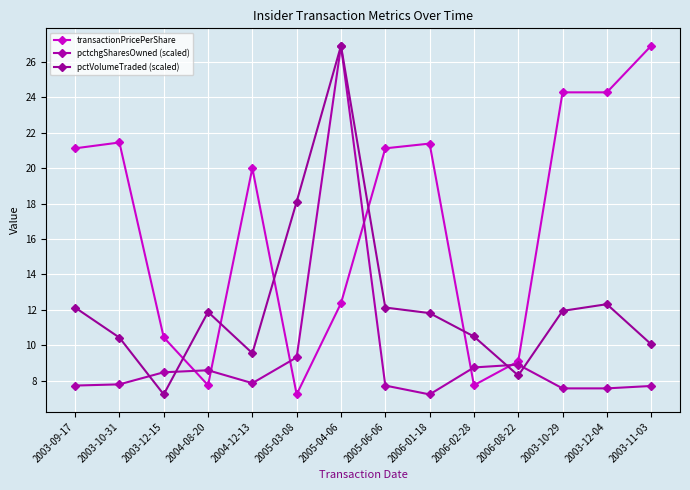

True or false: pctchgSharesOwned (scaled) has more than 1 interior local peaks.

True